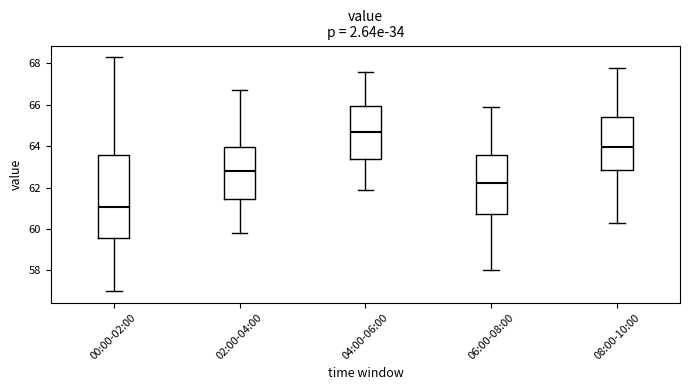

Where is the lower edge of the box for 02:00-04:00 on the y-axis? The values are not printed on the chart, so give them approximately, as read against the axis.

61.4